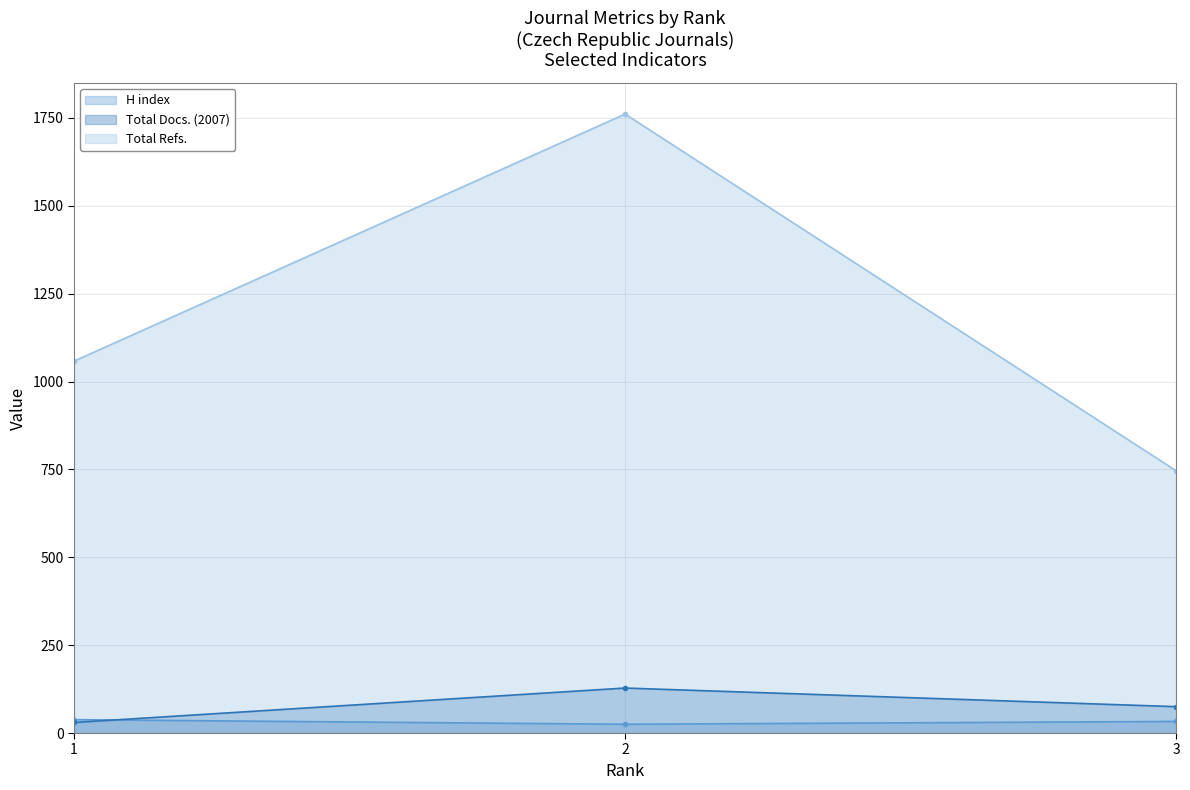

The H index series shows 45 at 2. True or false?

False